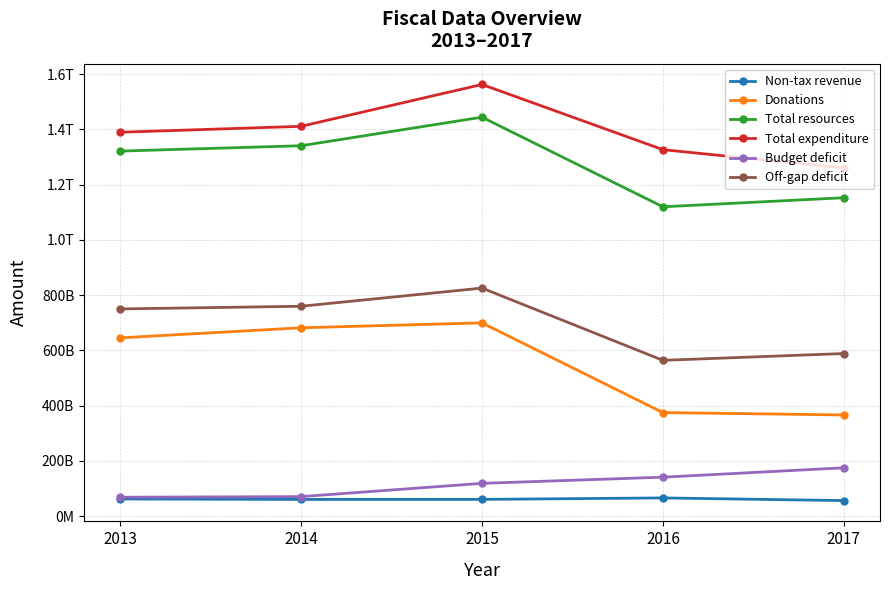

Is the value of Off-gap deficit at 2013 greater than the value of Donations at 2016?

Yes